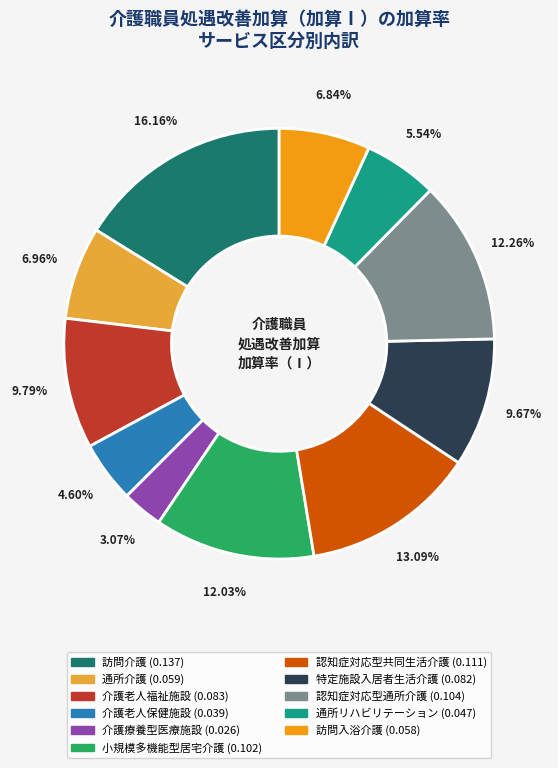

Is it true that 介護療養型医療施設 is 3% of the pie?

True